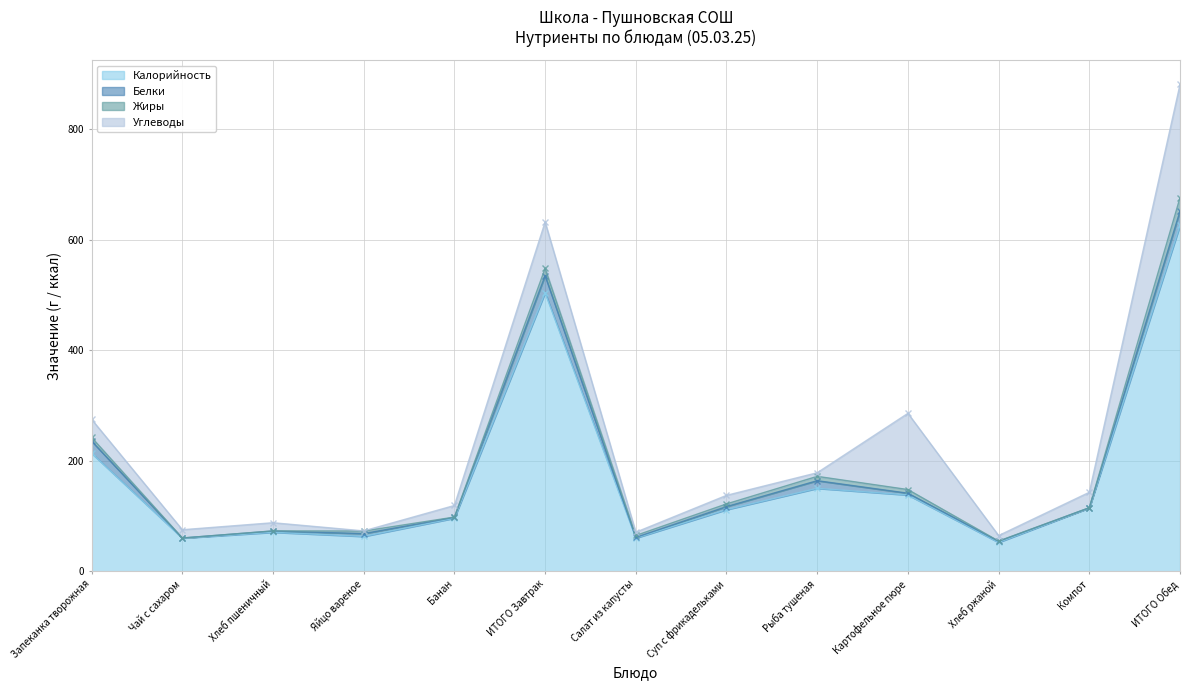

What is the label of the 5th point from the left?

Банан